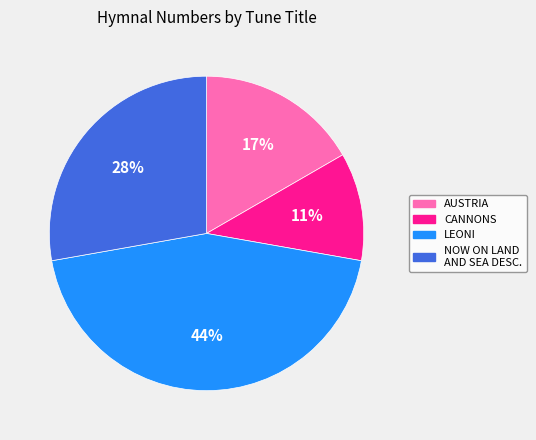

Does LEONI represent more than half of the total?

No